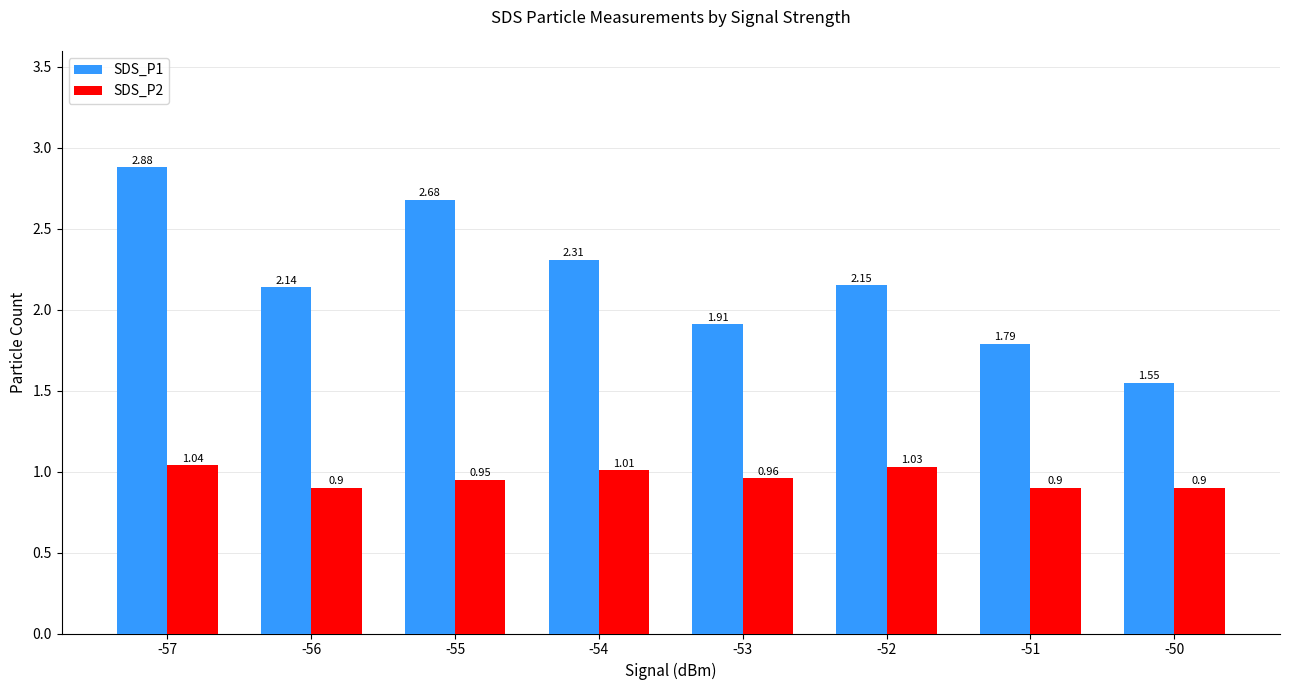

Rank the series at -56 from lowest to highest value.

SDS_P2, SDS_P1